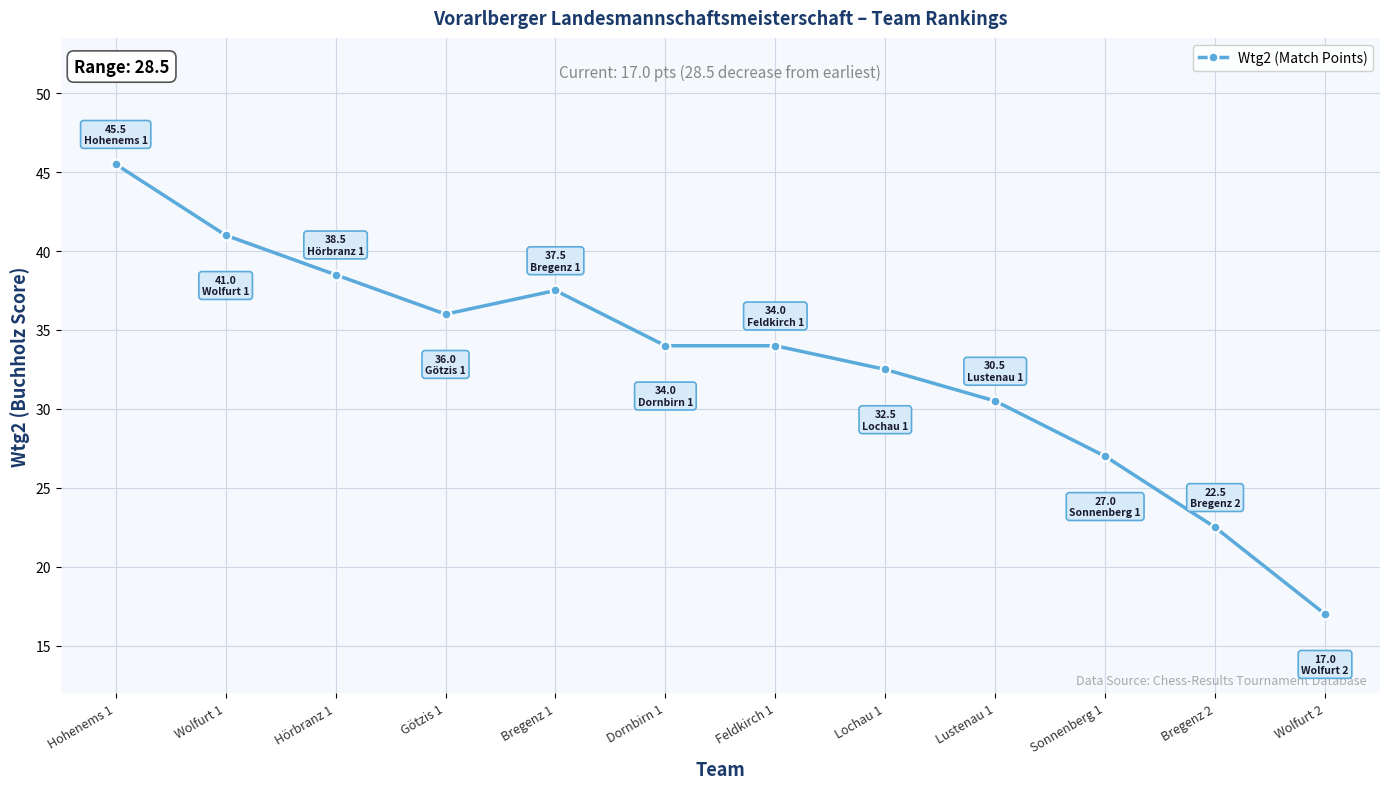

Count the number of categories in the chart.

12